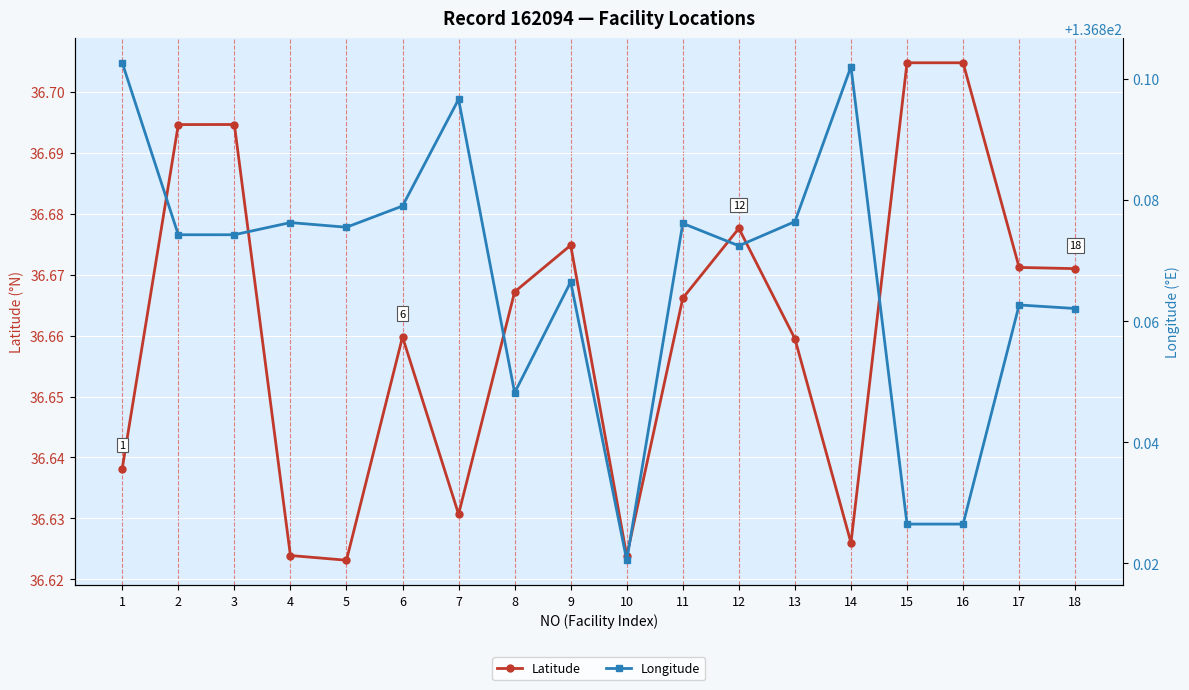

The Latitude series shows 13.4 at 7. True or false?

False